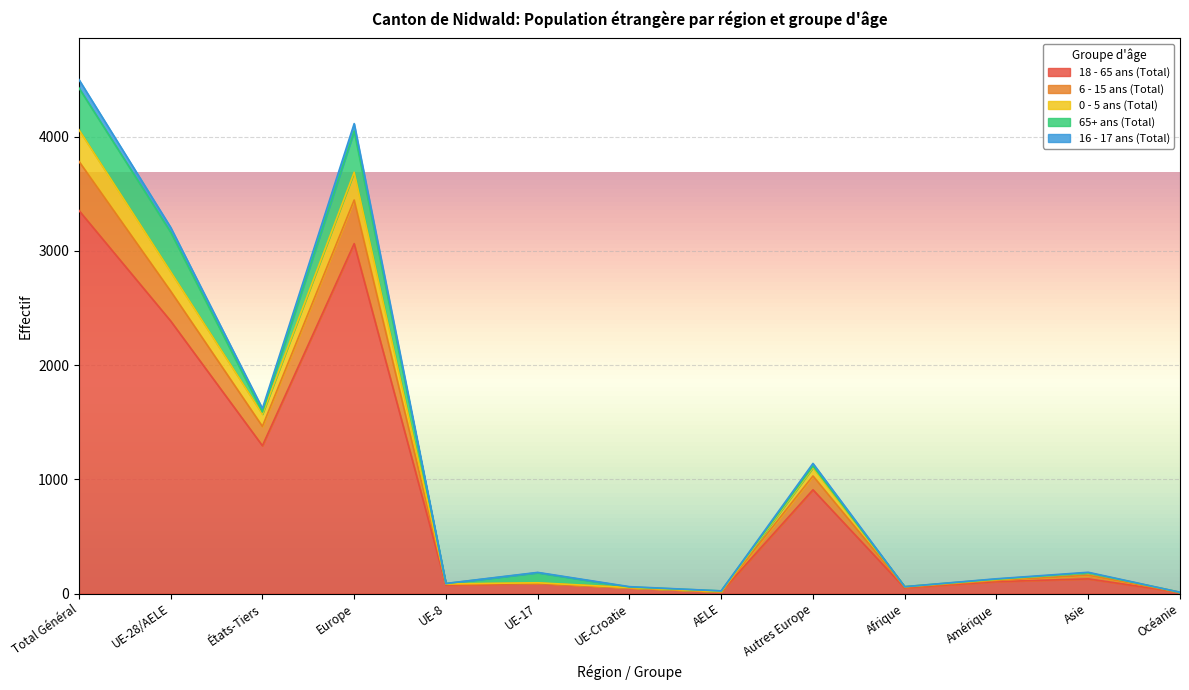

What is the average value of the 18 - 65 ans (Total) series?

886